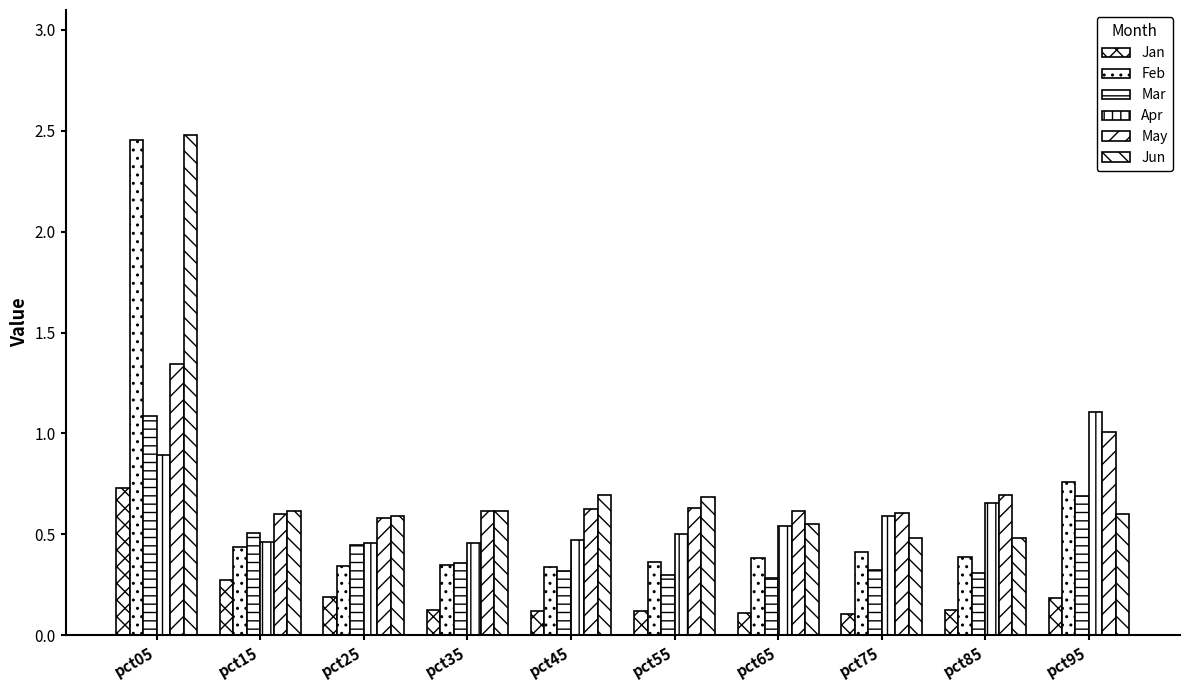

Between pct35 and pct65, which series saw the biggest shift?

Apr